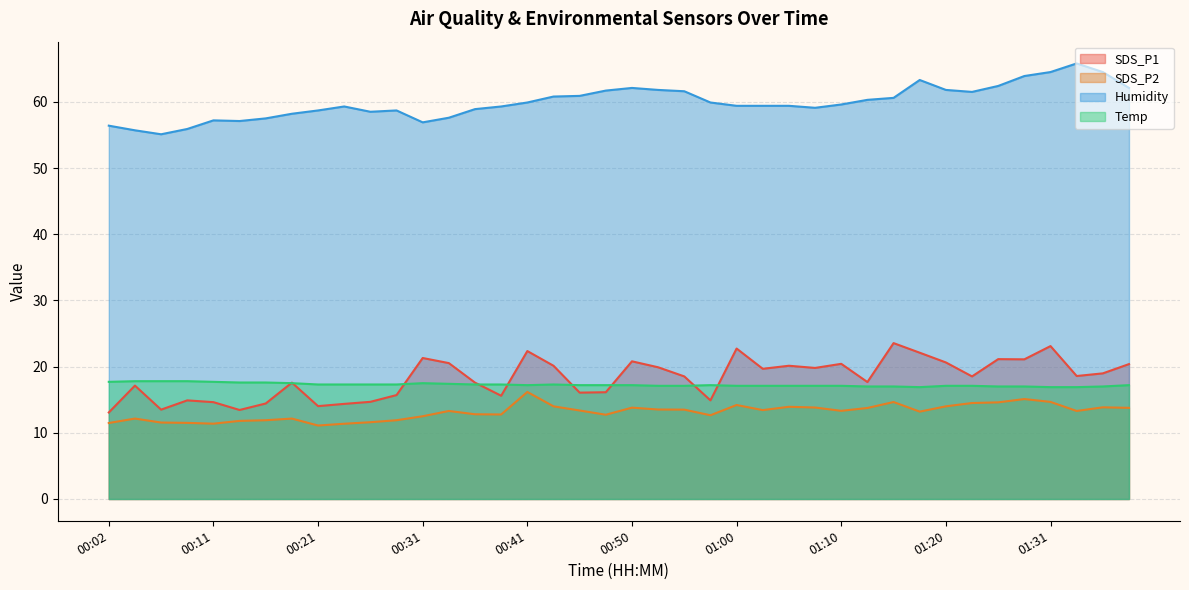

Reading right to left, transcribe all the data shown in this chart.

SDS_P1: 01:39=20.4	01:37=19.0	01:34=18.6	01:31=23.1	01:28=21.1	01:26=21.1	01:23=18.5	01:20=20.6	01:18=22.1	01:15=23.6	01:12=17.7	01:10=20.4	01:08=19.8	01:05=20.1	01:03=19.7	01:00=22.7	00:58=14.9	00:55=18.5	00:53=19.9	00:50=20.8	00:48=16.1	00:45=16.1	00:43=20.1	00:41=22.4	00:38=15.6	00:36=17.6	00:33=20.5	00:31=21.3	00:28=15.7	00:26=14.7	00:24=14.4	00:21=14.0	00:19=17.6	00:16=14.4	00:14=13.4	00:11=14.6	00:09=14.9	00:06=13.5	00:04=17.1	00:02=13.1
SDS_P2: 01:39=13.8	01:37=13.8	01:34=13.3	01:31=14.7	01:28=15.1	01:26=14.6	01:23=14.5	01:20=14.0	01:18=13.2	01:15=14.7	01:12=13.8	01:10=13.3	01:08=13.8	01:05=13.9	01:03=13.4	01:00=14.2	00:58=12.7	00:55=13.5	00:53=13.5	00:50=13.8	00:48=12.7	00:45=13.4	00:43=14.0	00:41=16.2	00:38=12.8	00:36=12.8	00:33=13.3	00:31=12.5	00:28=11.9	00:26=11.6	00:24=11.4	00:21=11.1	00:19=12.2	00:16=11.9	00:14=11.8	00:11=11.4	00:09=11.5	00:06=11.6	00:04=12.2	00:02=11.5
Humidity: 01:39=62.1	01:37=64.5	01:34=65.8	01:31=64.5	01:28=63.9	01:26=62.4	01:23=61.5	01:20=61.8	01:18=63.3	01:15=60.6	01:12=60.3	01:10=59.6	01:08=59.1	01:05=59.4	01:03=59.4	01:00=59.4	00:58=59.9	00:55=61.6	00:53=61.8	00:50=62.1	00:48=61.7	00:45=60.9	00:43=60.8	00:41=59.9	00:38=59.3	00:36=58.9	00:33=57.6	00:31=56.9	00:28=58.7	00:26=58.5	00:24=59.3	00:21=58.7	00:19=58.2	00:16=57.5	00:14=57.1	00:11=57.2	00:09=55.9	00:06=55.1	00:04=55.7	00:02=56.4
Temp: 01:39=17.2	01:37=17.0	01:34=16.9	01:31=16.9	01:28=17.0	01:26=17.0	01:23=17.1	01:20=17.1	01:18=16.9	01:15=17.0	01:12=17.0	01:10=17.1	01:08=17.1	01:05=17.1	01:03=17.1	01:00=17.1	00:58=17.2	00:55=17.1	00:53=17.1	00:50=17.2	00:48=17.2	00:45=17.2	00:43=17.3	00:41=17.2	00:38=17.3	00:36=17.3	00:33=17.4	00:31=17.5	00:28=17.3	00:26=17.3	00:24=17.3	00:21=17.3	00:19=17.5	00:16=17.6	00:14=17.6	00:11=17.7	00:09=17.8	00:06=17.8	00:04=17.8	00:02=17.7